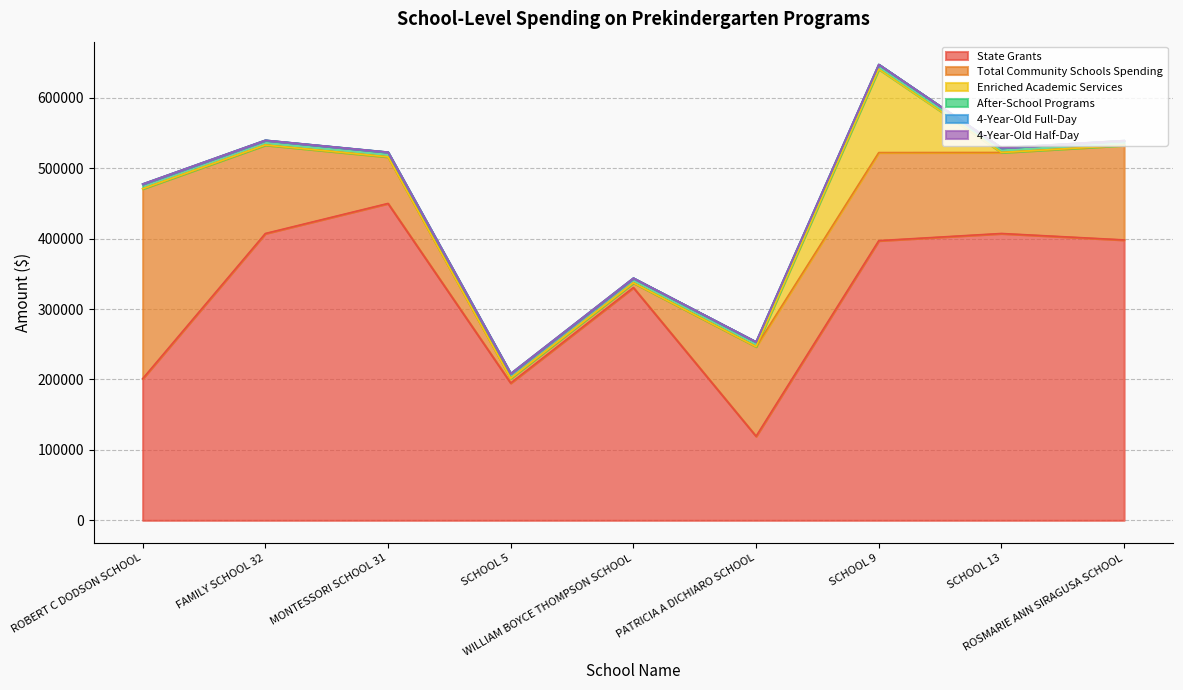

What is the total value across all series at ROSMARIE ANN SIRAGUSA SCHOOL?

539204